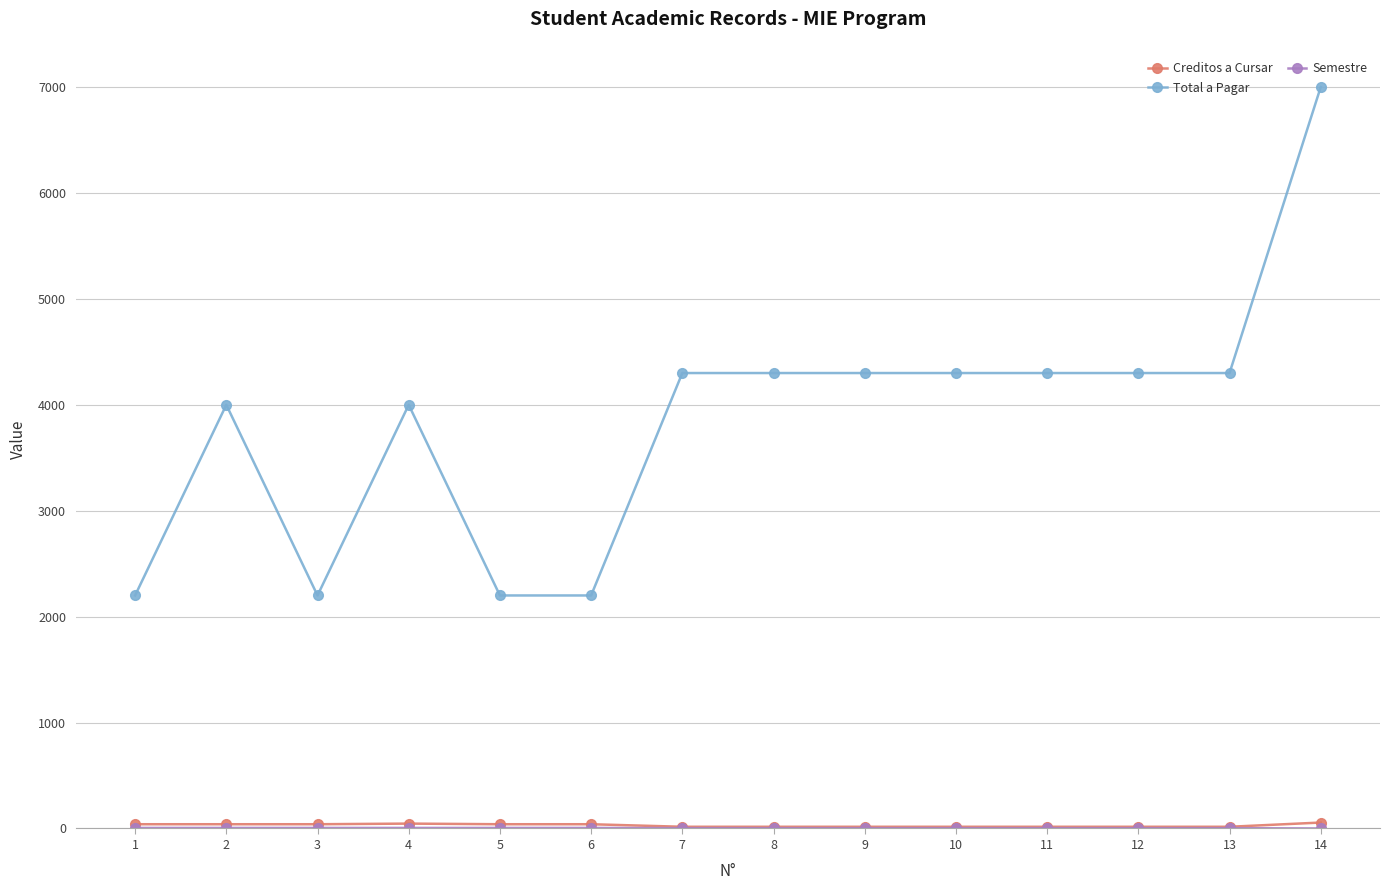

What is the sum of the Total a Pagar values at 7 and 6?

6500